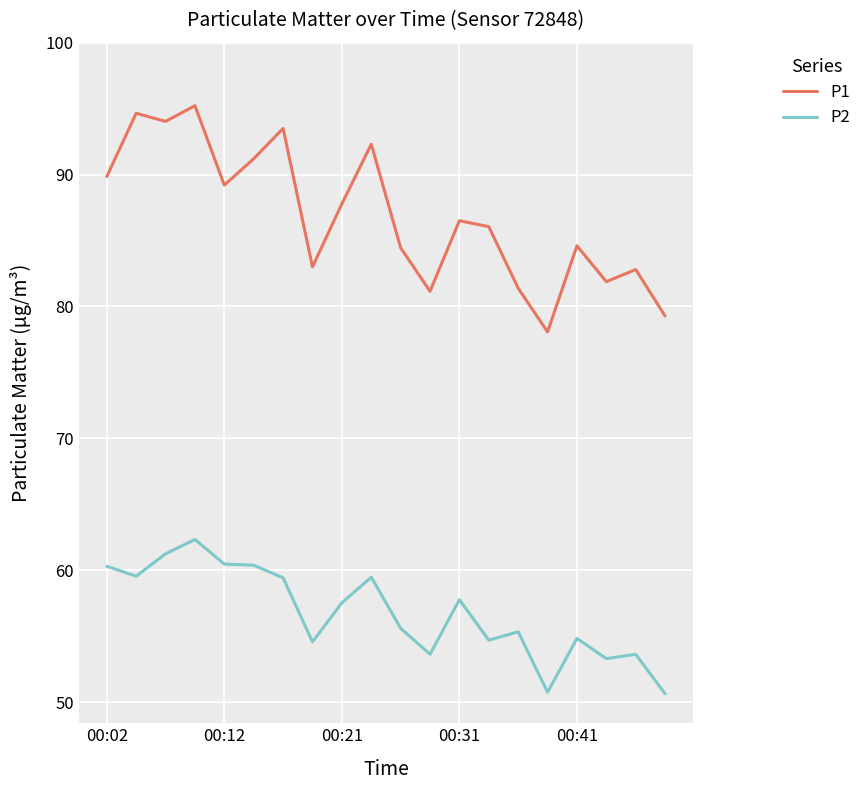

Which series has the widest spread of values?

P1